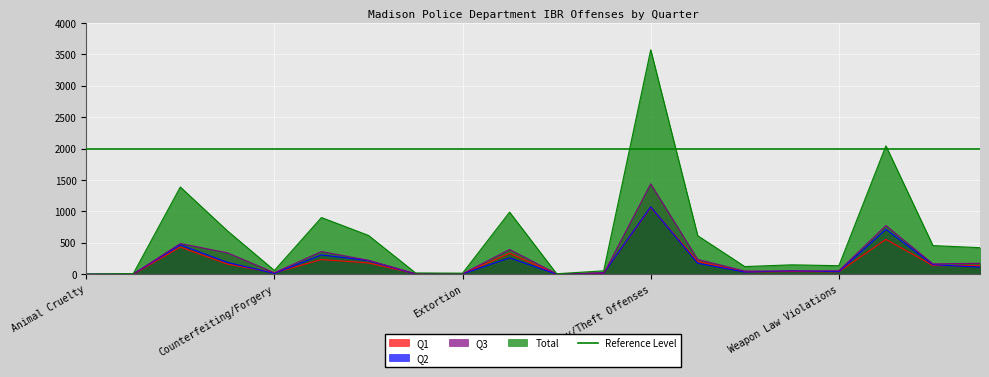

How many interior local peaks does the Q1 series have?

6